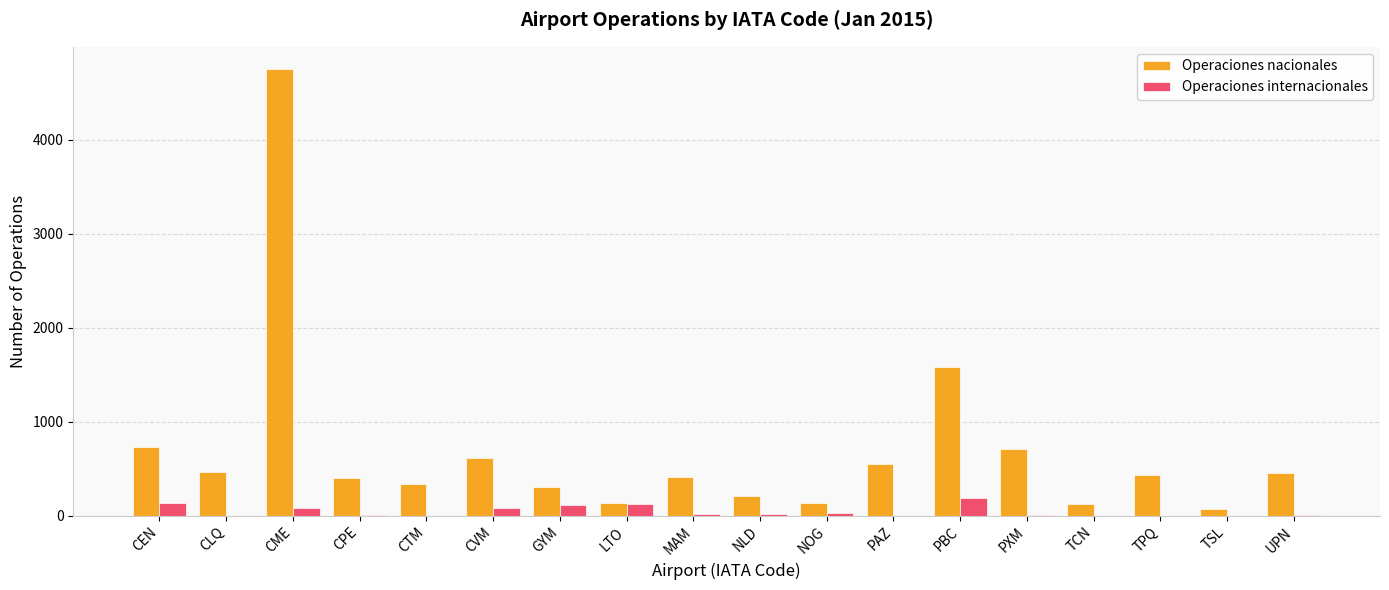

What is the sum of all Operaciones internacionales values?

818